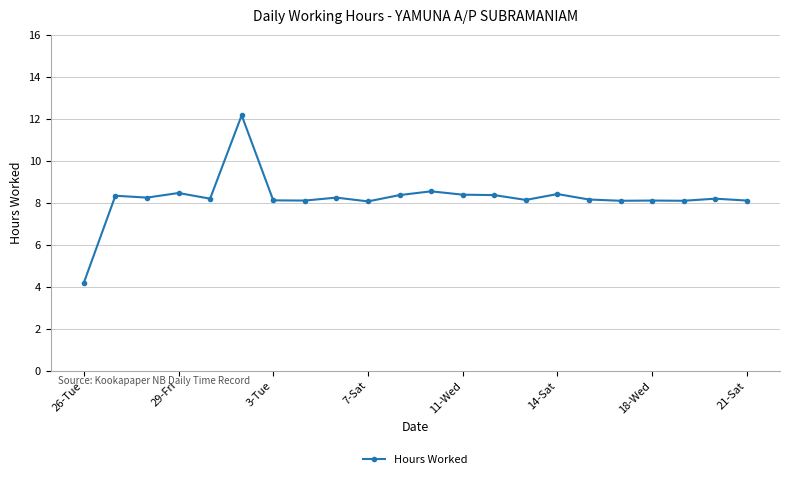

What is the smallest value displayed?

4.2